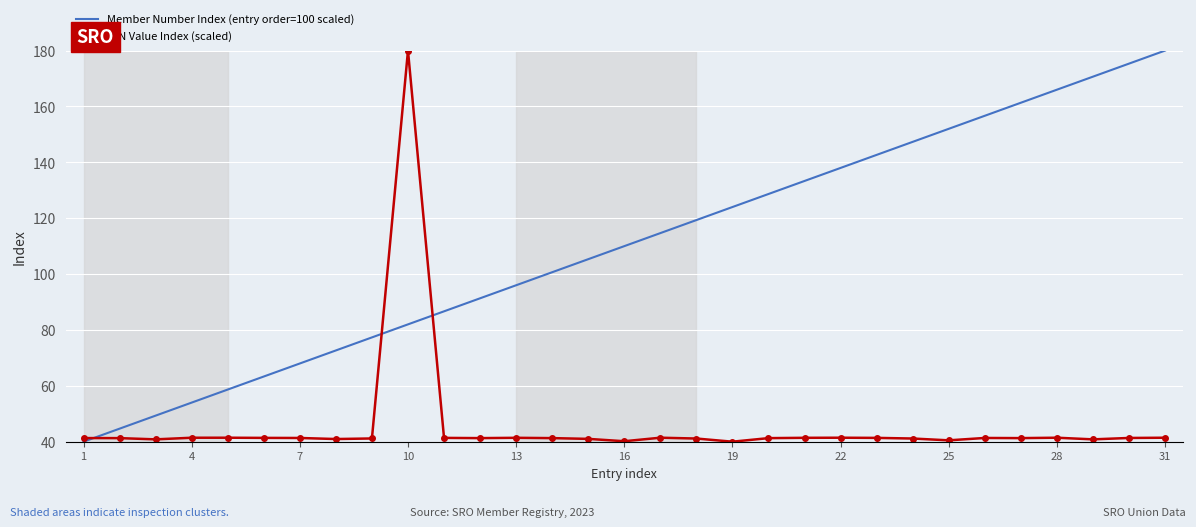

Which series has the largest total across all categories?

Member Number Index (entry order=100 scaled)